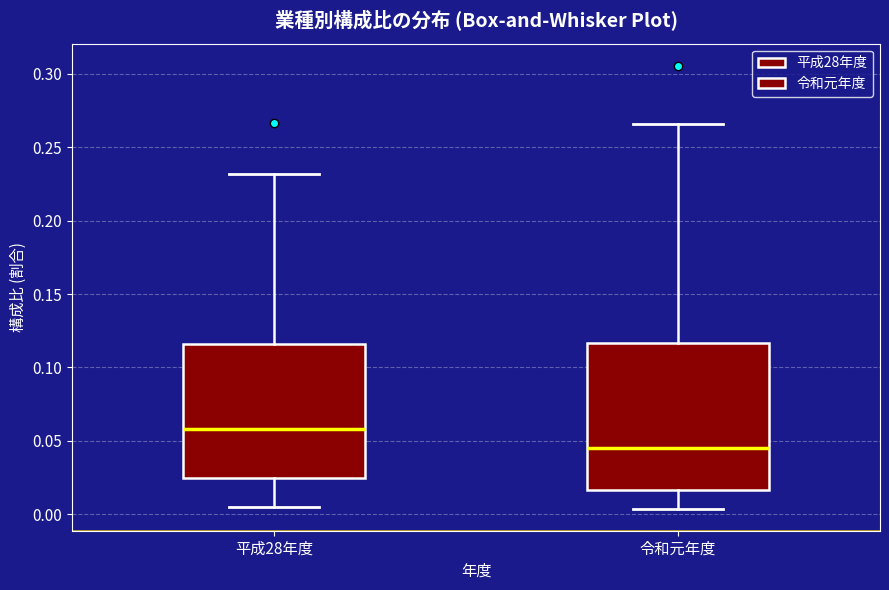

Reading left to right, transcribe this box plot: for each box, give where its median line is, the range the box spans, and where its two whiskers end, as read against the y-axis. The values are not printed on the chart, so give them approximately, as read against the axis.

平成28年度: median 0.060, box 0.025 to 0.115, whiskers 0.005 to 0.230
令和元年度: median 0.045, box 0.015 to 0.115, whiskers 0.005 to 0.265